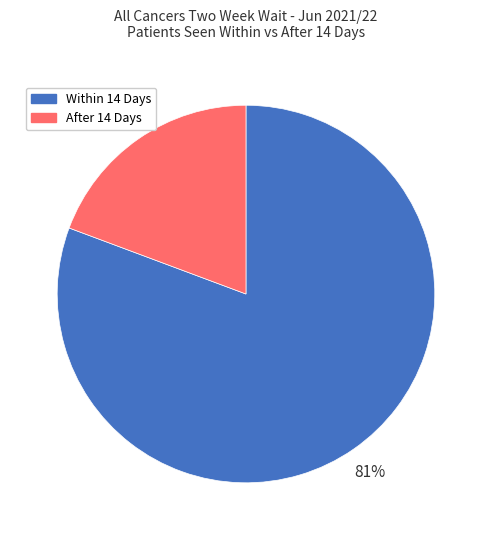

Do After 14 Days and Within 14 Days together represent more than half of the pie?

Yes